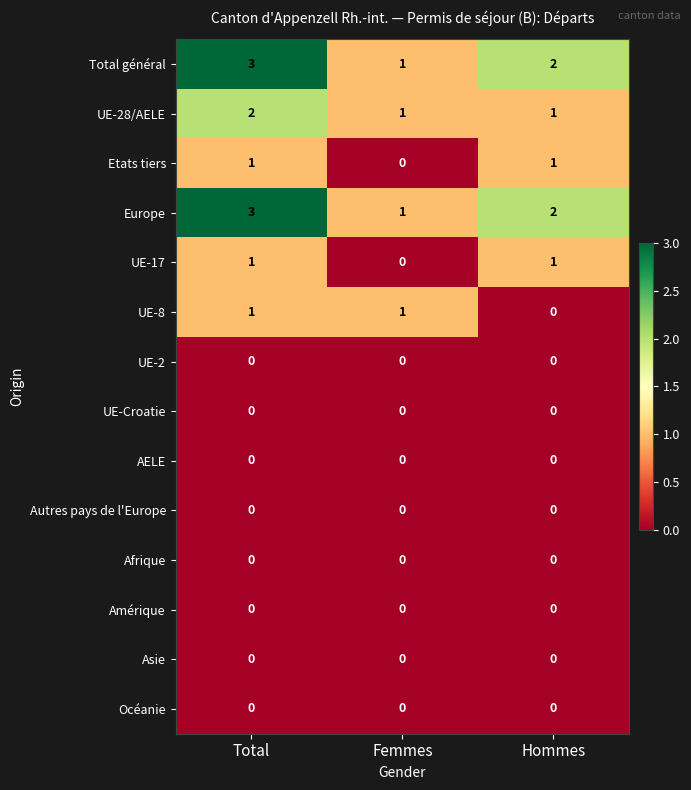

How many series are shown in this chart?

14